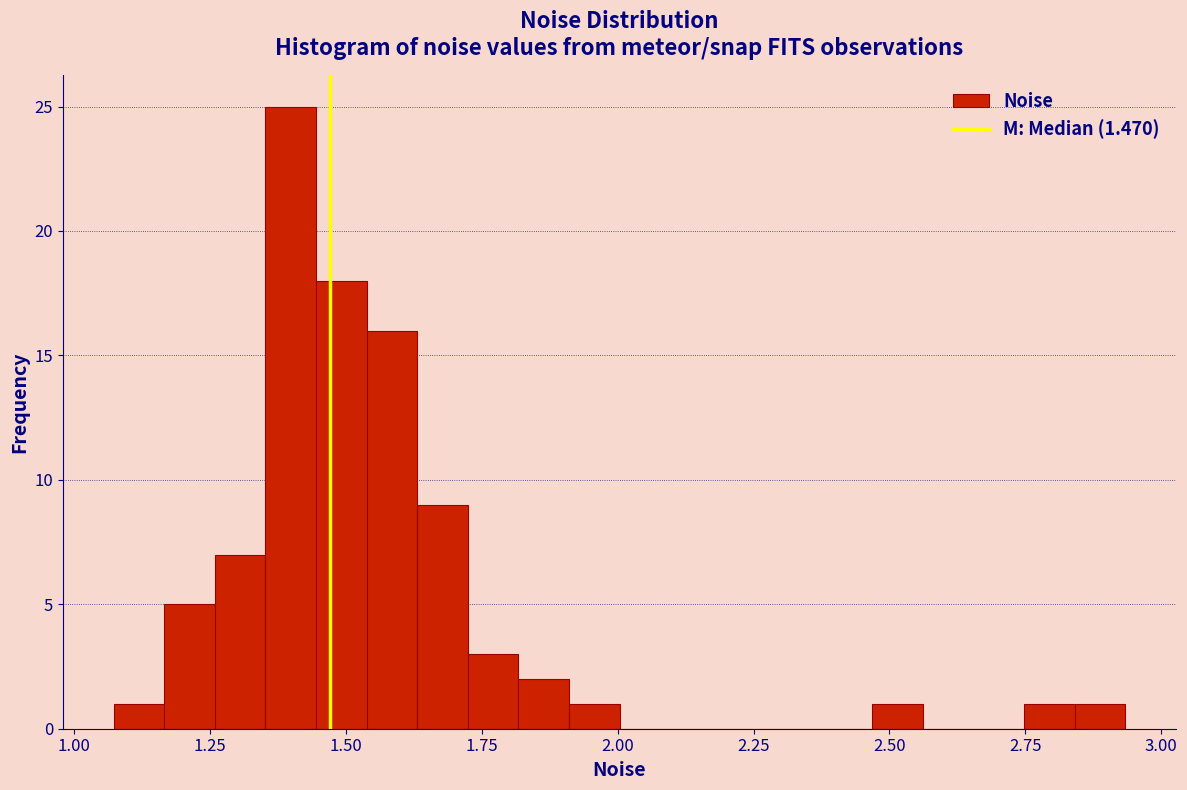

Read against the x-axis, roughly where is the centre of the tallest bar?

1.40